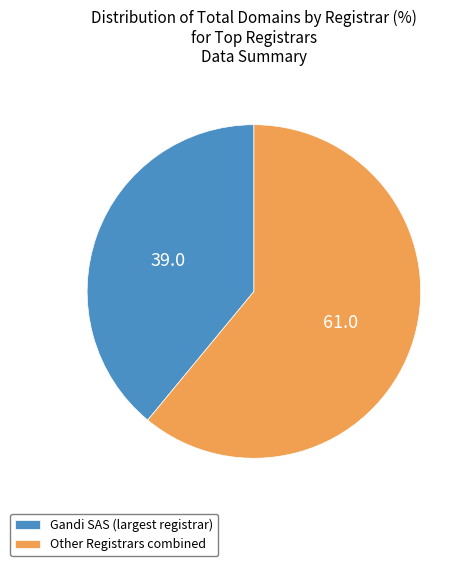

Rank the categories by value from highest to lowest.

Other Registrars combined, Gandi SAS (largest registrar)